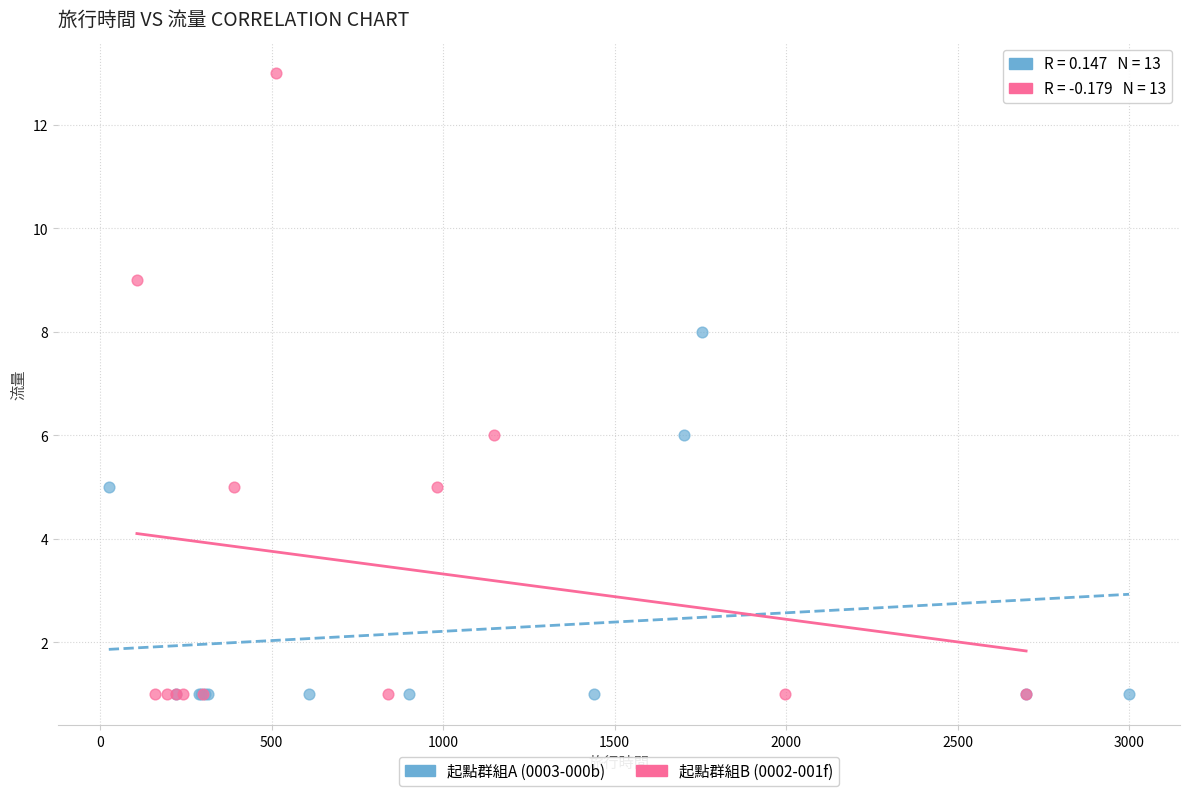

Which series has the widest spread of Y values?

起點群組B (0002-001f)